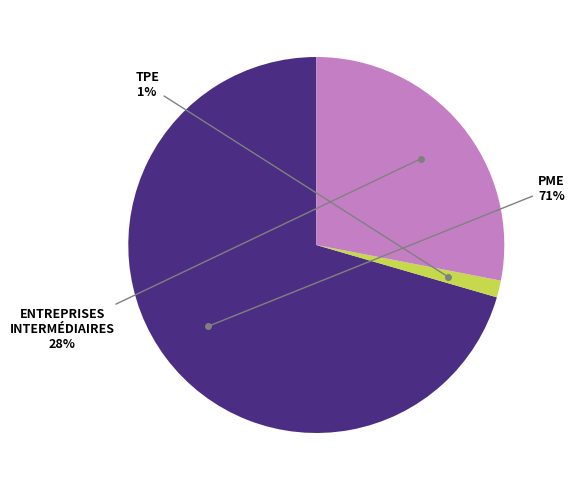

To the nearest percent, what is the average slice percentage?

33%